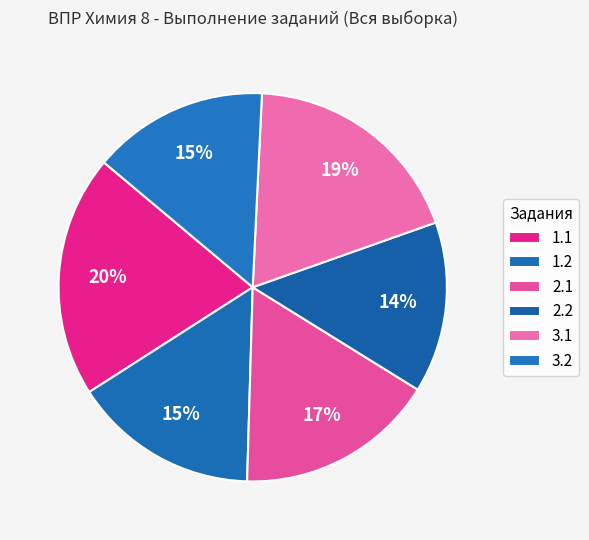

To the nearest percent, what portion does 1.2 represent?

15%